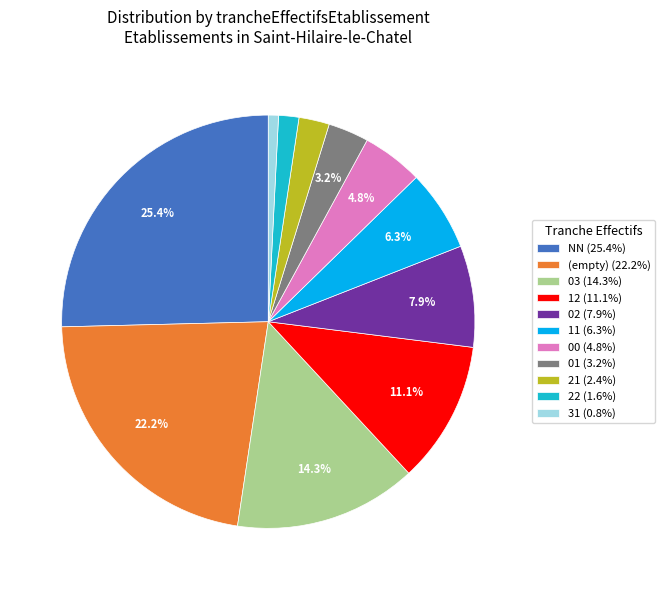

What is the ratio of the value at 03 (14.3%) to the value at NN (25.4%)?

0.6